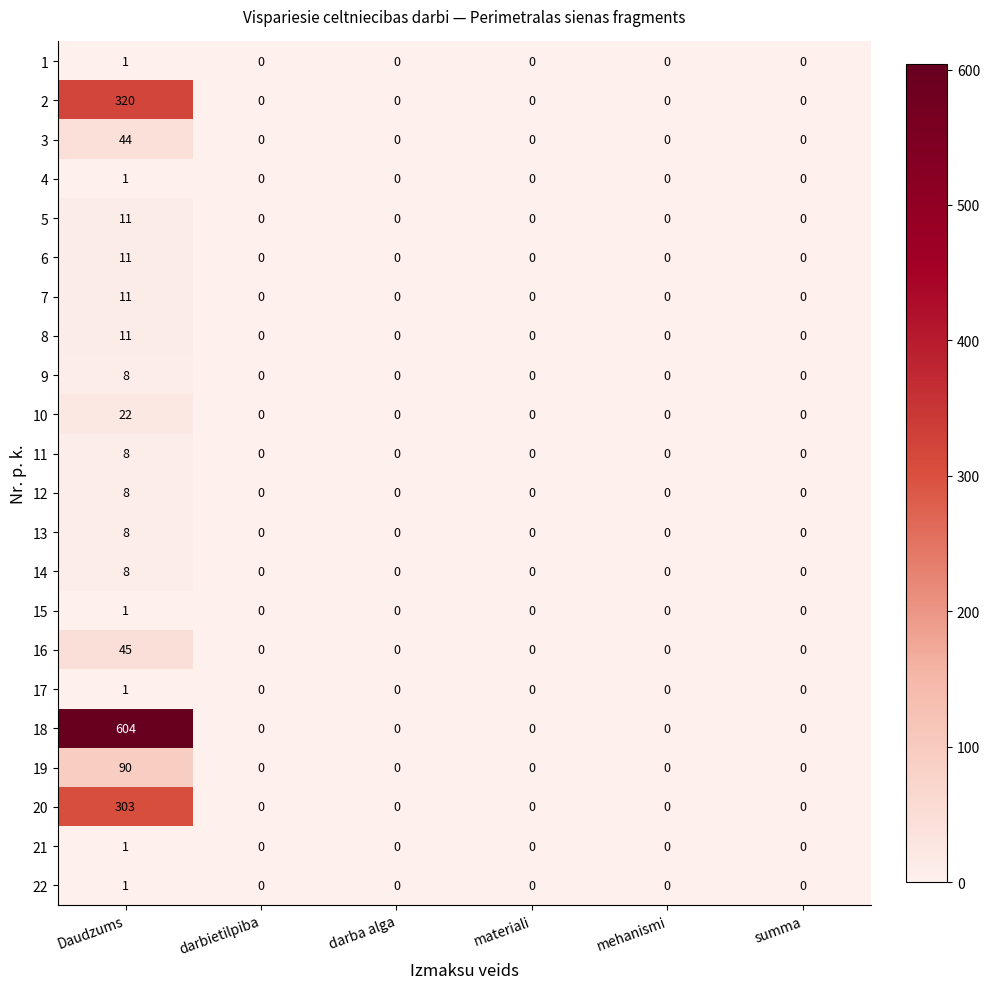

True or false: 22 has a value of 0 at materiali.

True